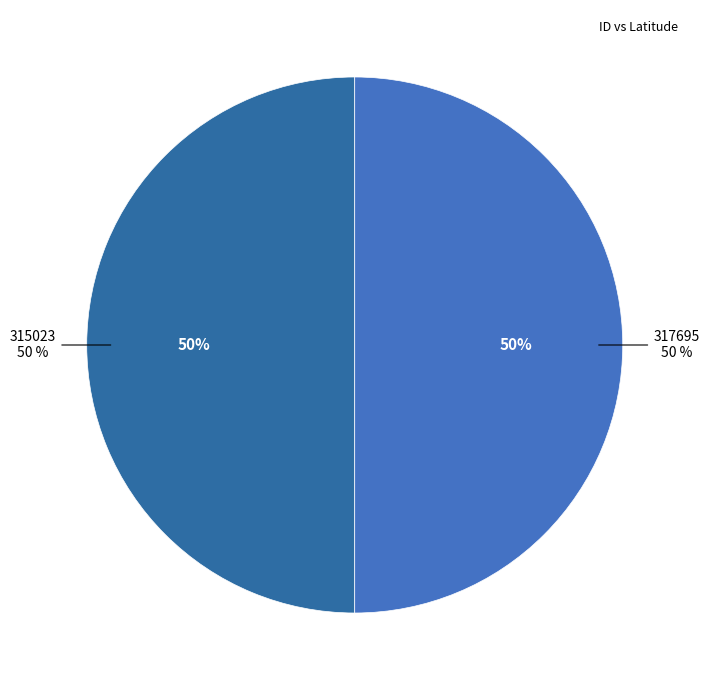

Which has a higher value, 315023 or 317695?

315023